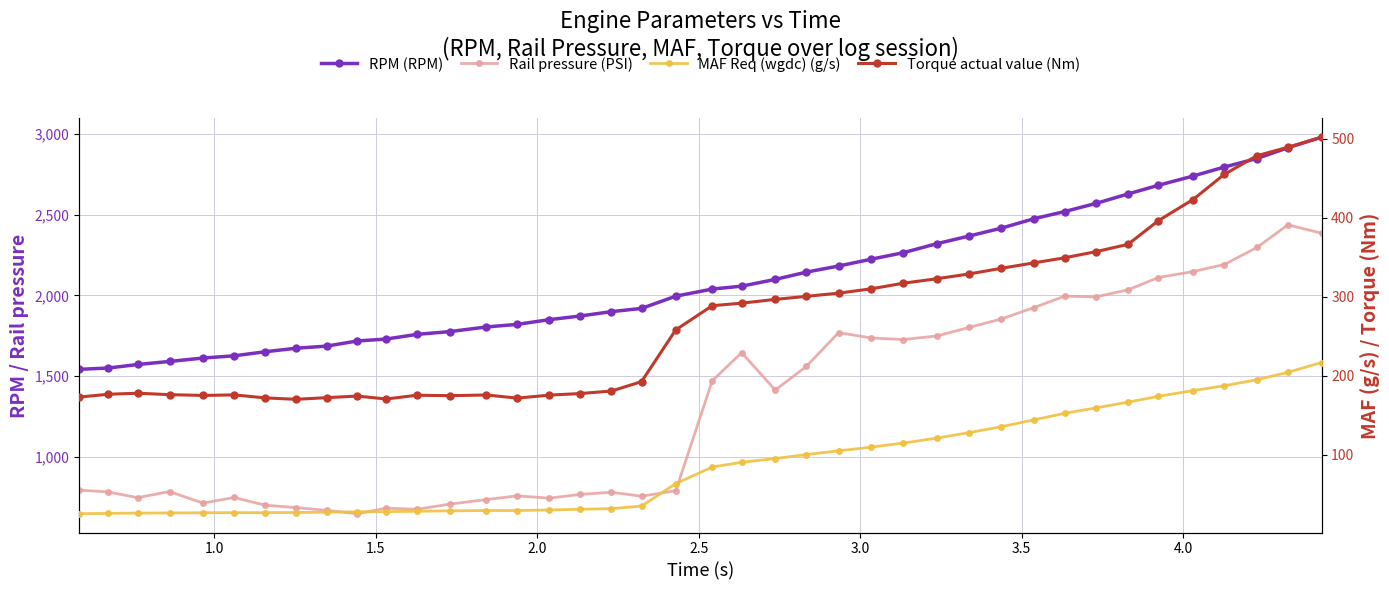

True or false: Torque actual value (Nm) has a value of 273.2 at 18.

False